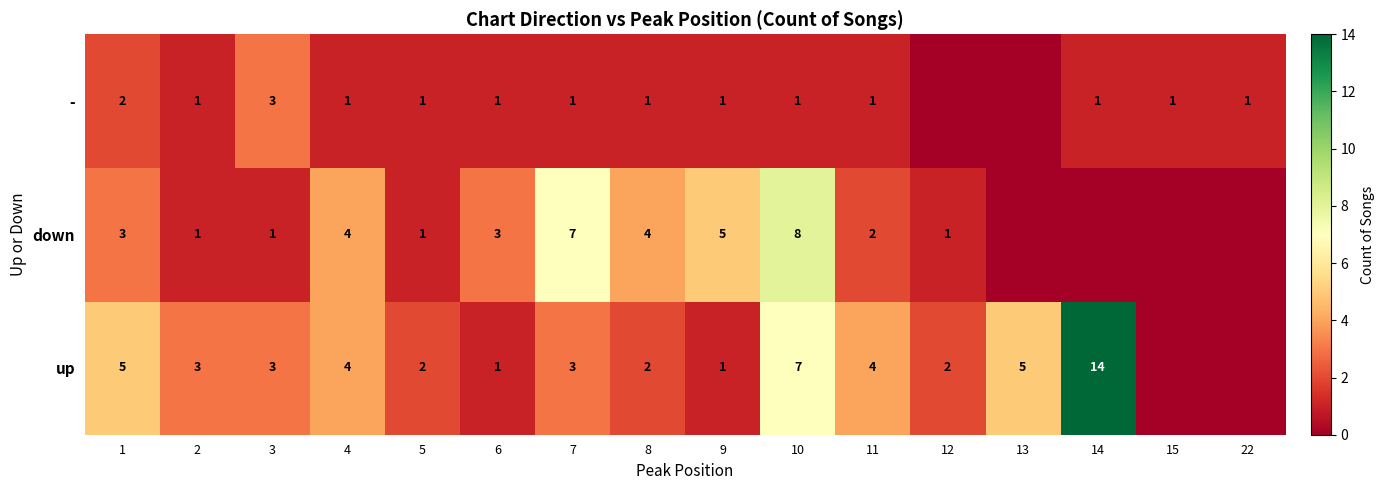

What is the sum of the up values at 13 and 12?

7